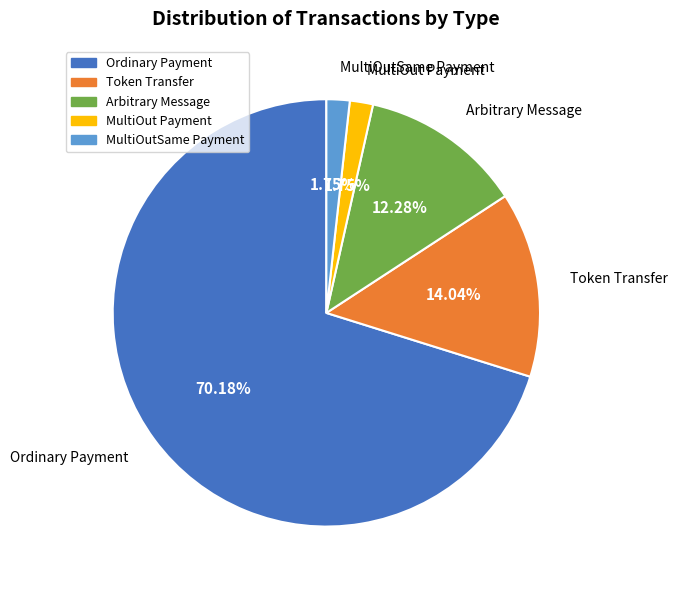

To the nearest percent, what is the average slice percentage?

20%